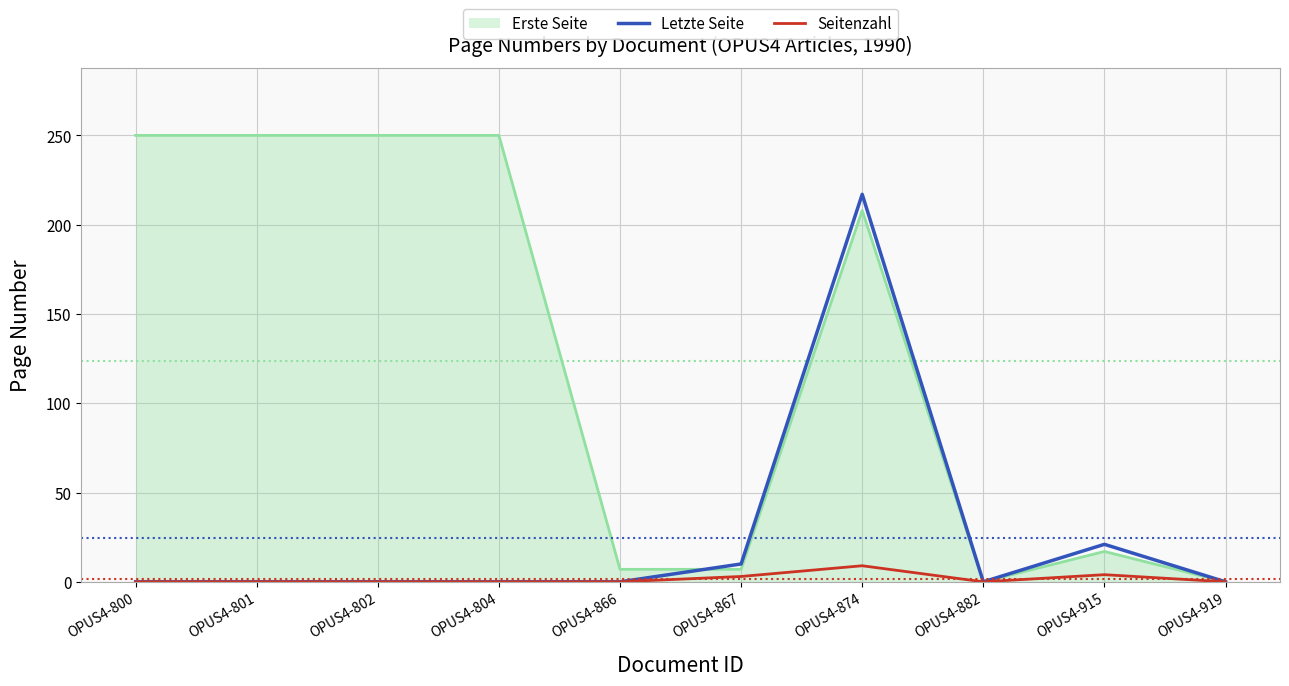

List the series in order of their peak value, highest first.

Erste Seite, Letzte Seite, Seitenzahl